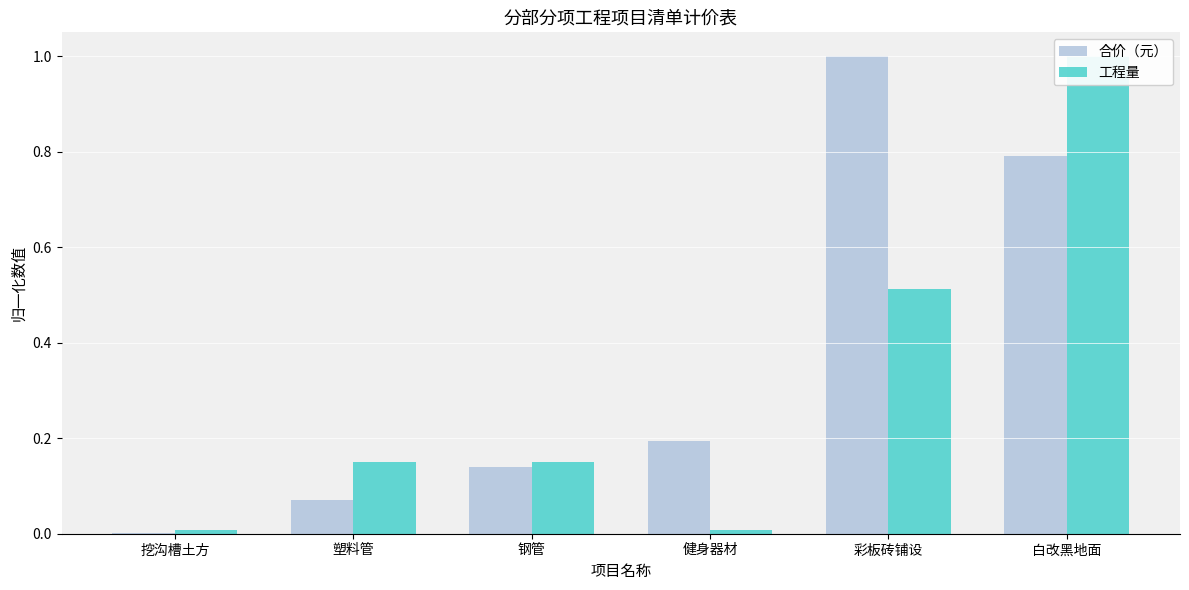

What is the maximum value for 合价（元）?

1.0